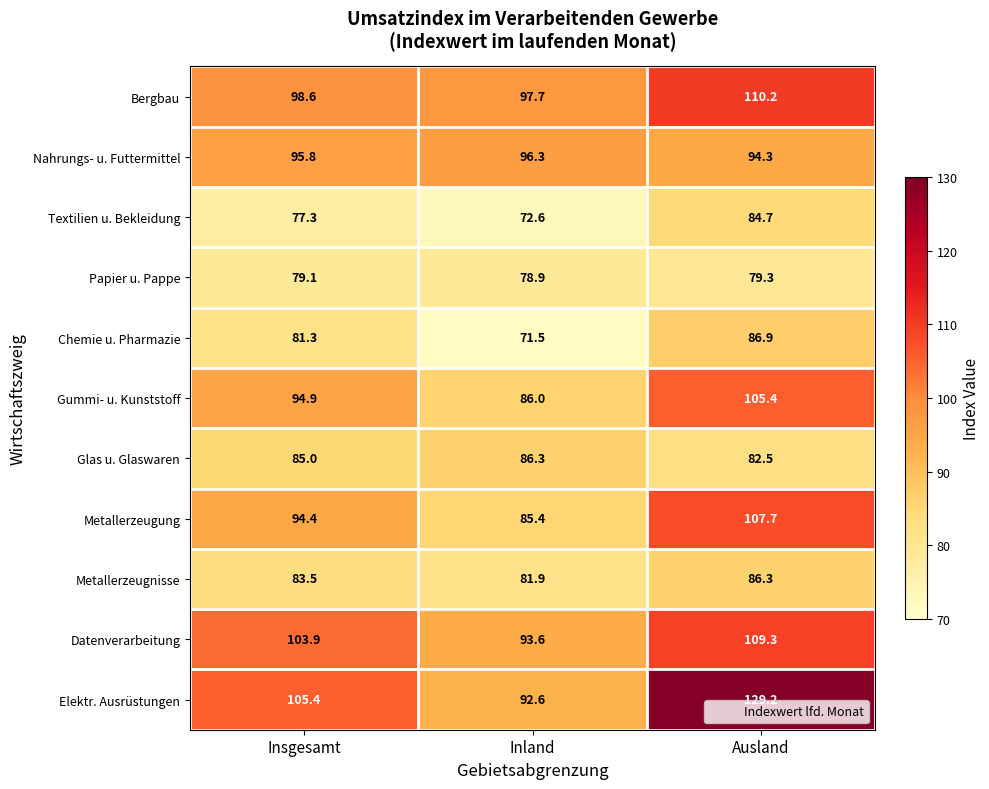

Which series has the largest range (max minus min)?

Elektr. Ausrüstungen